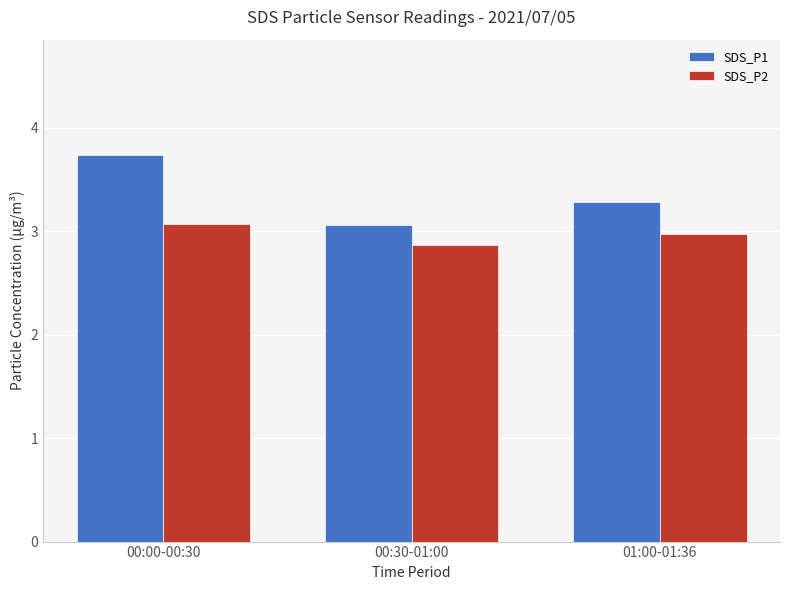

Are the bars grouped side by side (vs. stacked)?

Yes